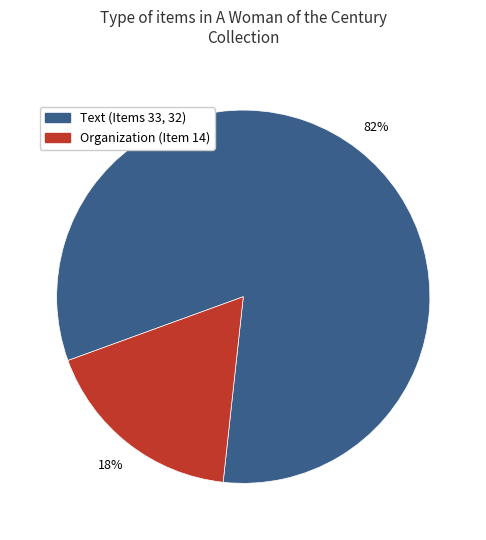

Does any single category account for the majority?

Yes